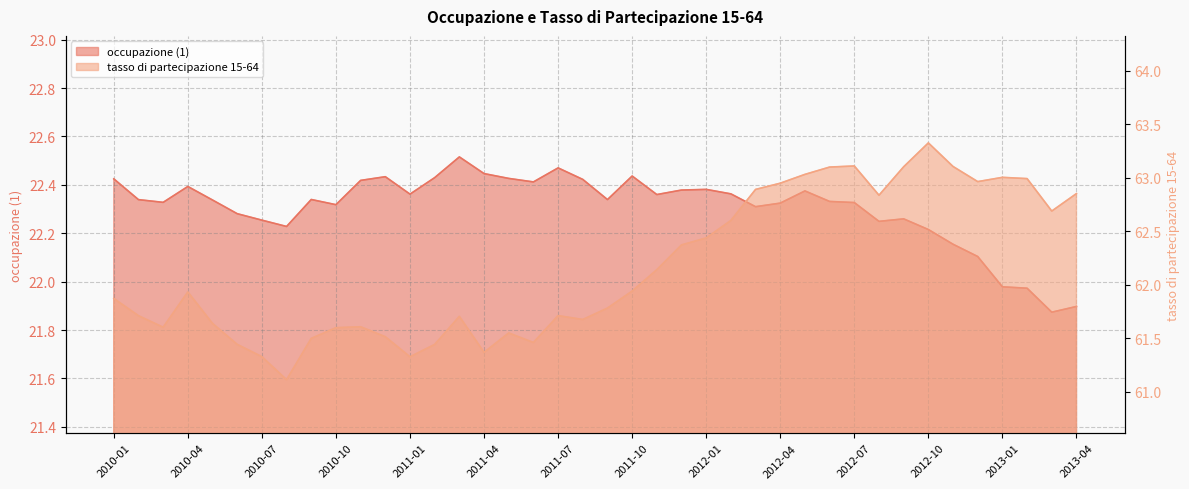

Which label corresponds to the smallest value in the chart?

2013-03